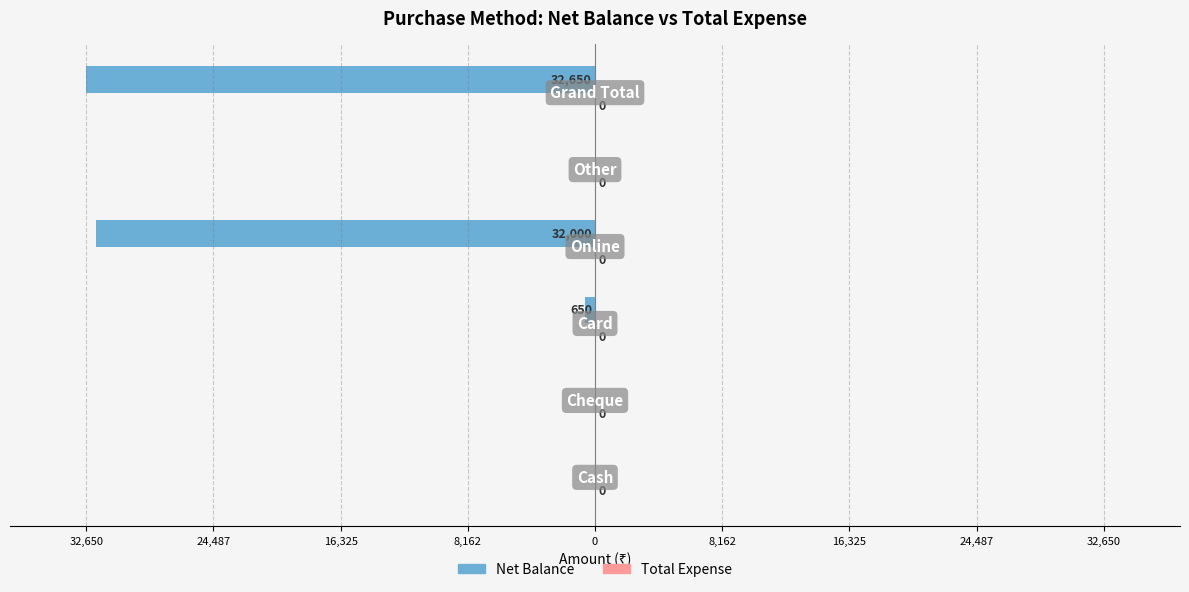

Are the bars horizontal?

Yes